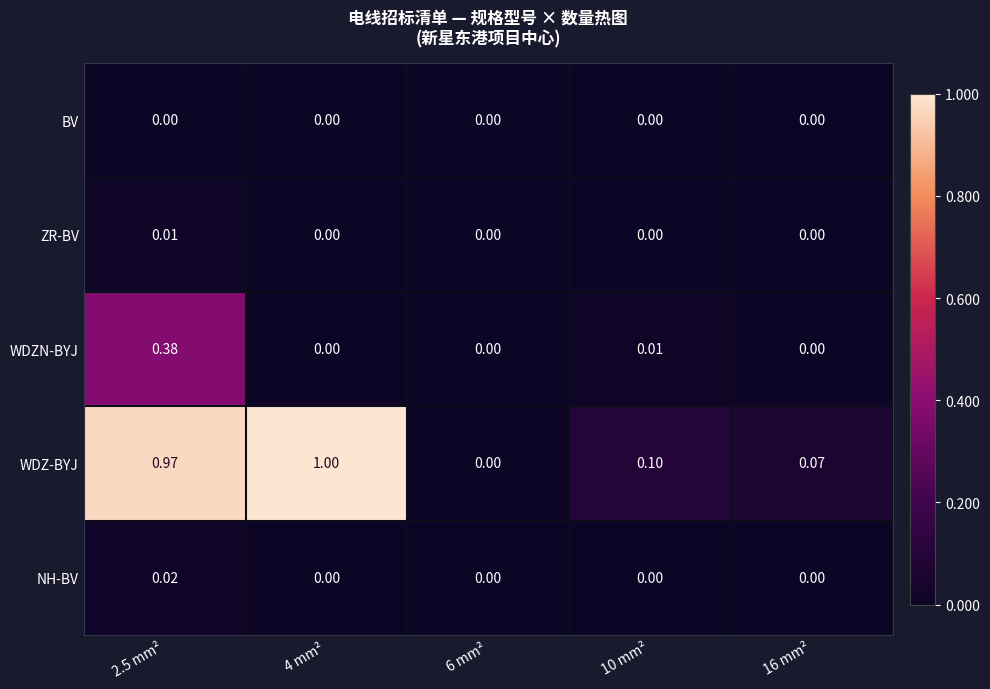

Count the number of categories in the chart.

5